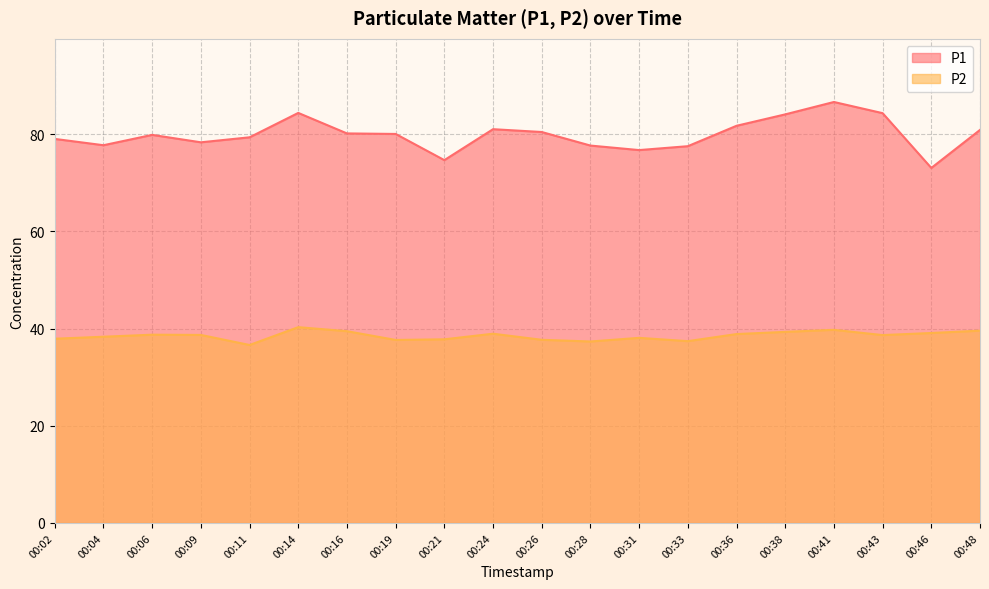

Reading left to right, list all the values displayed in this chart.

P1: 79.0	77.8	79.9	78.3	79.4	84.4	80.2	80.1	74.7	81.0	80.5	77.7	76.8	77.5	81.8	84.1	86.7	84.3	73.1	80.9
P2: 37.9	38.3	38.8	38.7	36.6	40.3	39.5	37.7	37.8	39.0	37.7	37.4	38.1	37.4	38.9	39.3	39.8	38.7	39.1	39.6